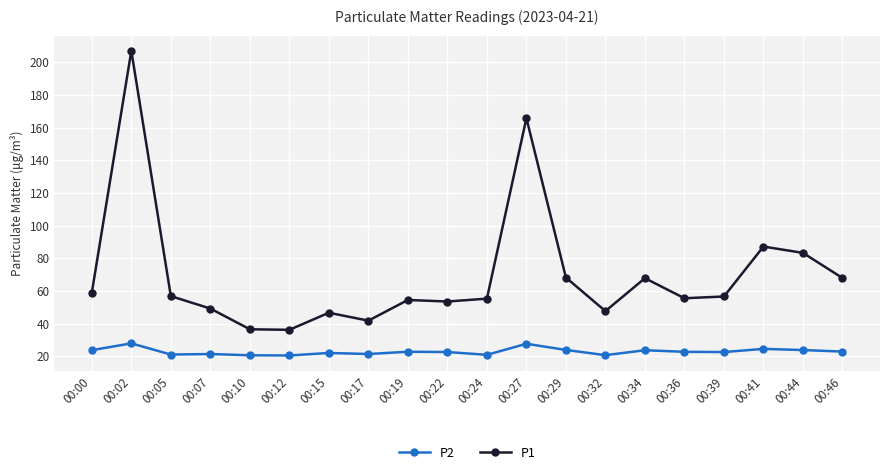

Which series has the largest total across all categories?

P1